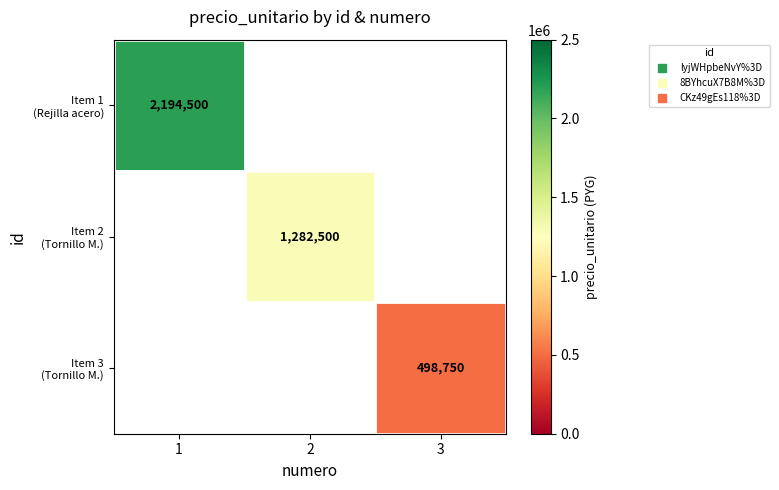

Is it true that Item 1 (Rejilla acero) equals 3681749.9 at 1?

False